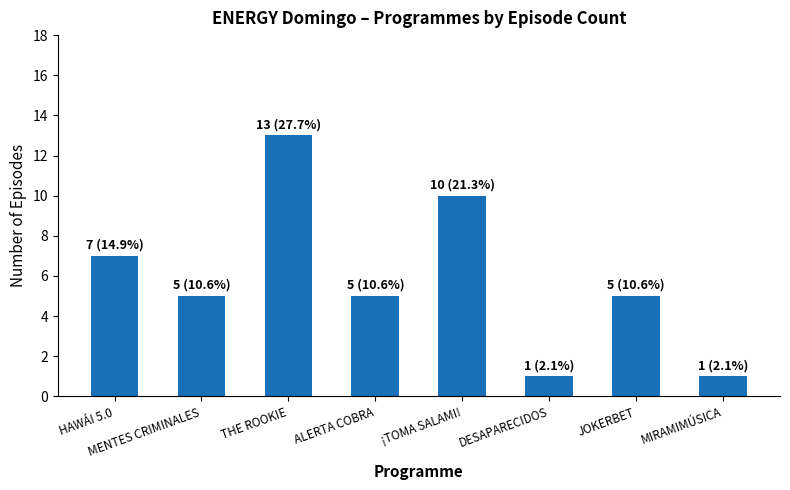

How many values are between 5 and 10?

5